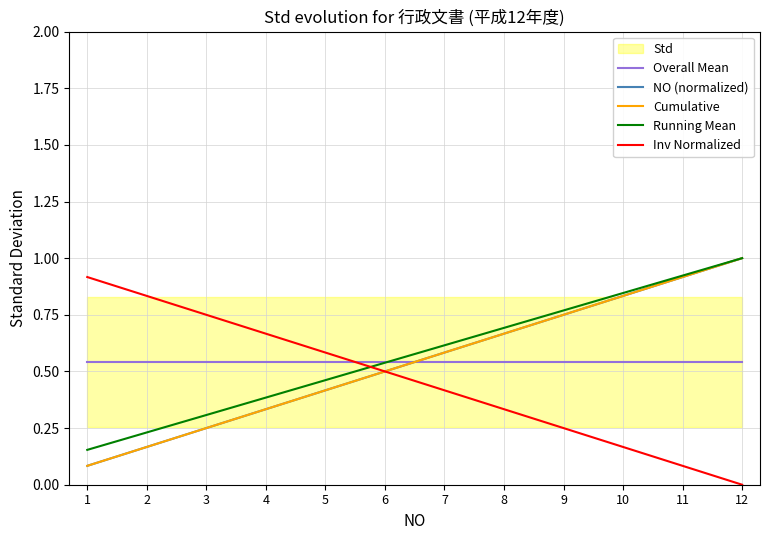

The value of Inv Normalized at 5 is 0.3. True or false?

False